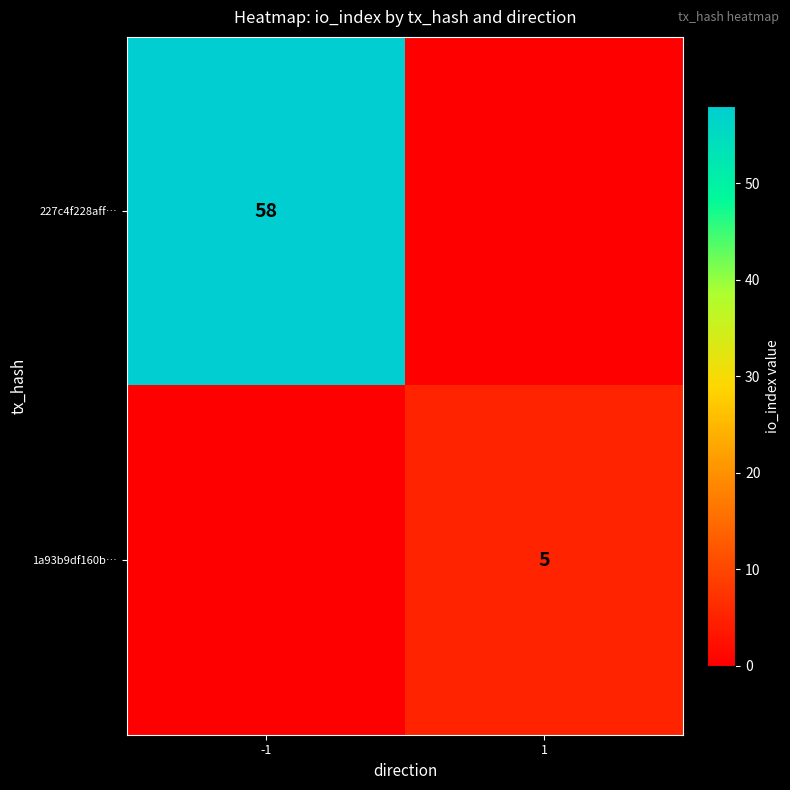

True or false: 1a93b9df160b… has a value of 5 at 1.

True